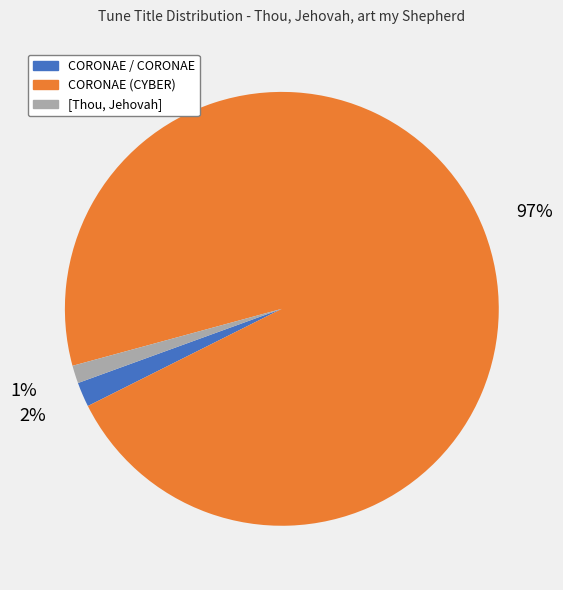

Combined, do [Thou, Jehovah] and CORONAE (CYBER) account for over 50%?

Yes